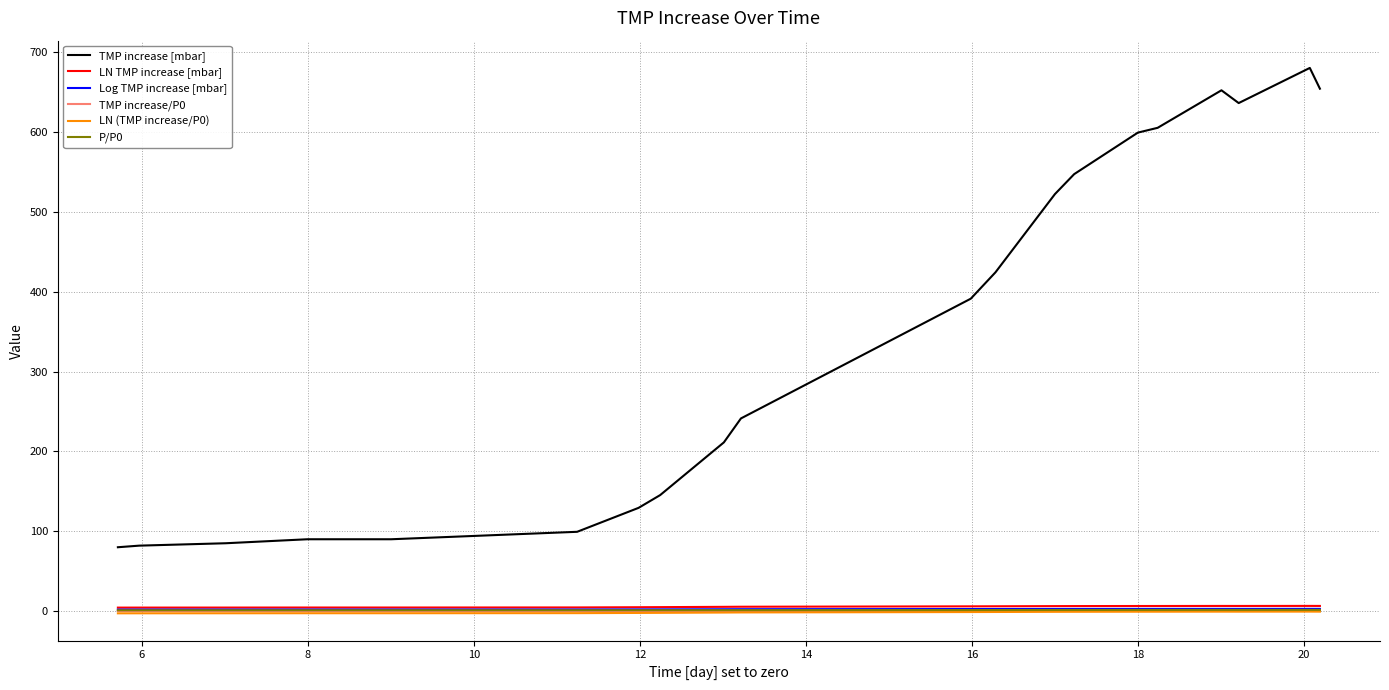

What is the smallest value displayed?

-2.8